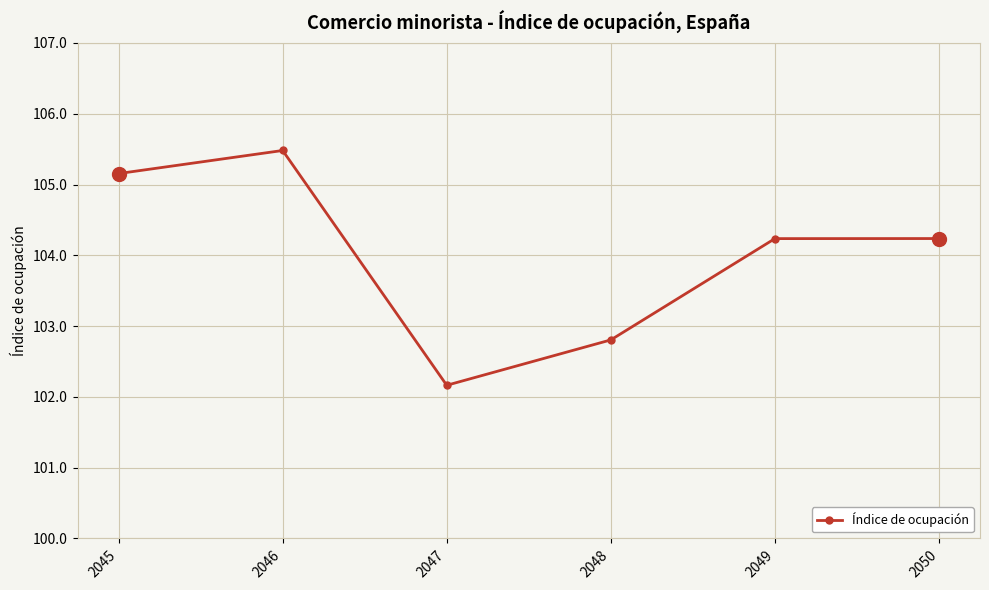

True or false: the data shows 102.8 at 2048.

True